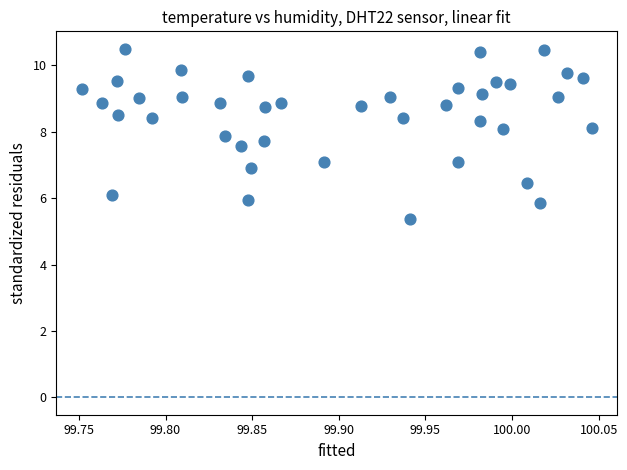

What is the range of Y values (max minus min)?

5.1